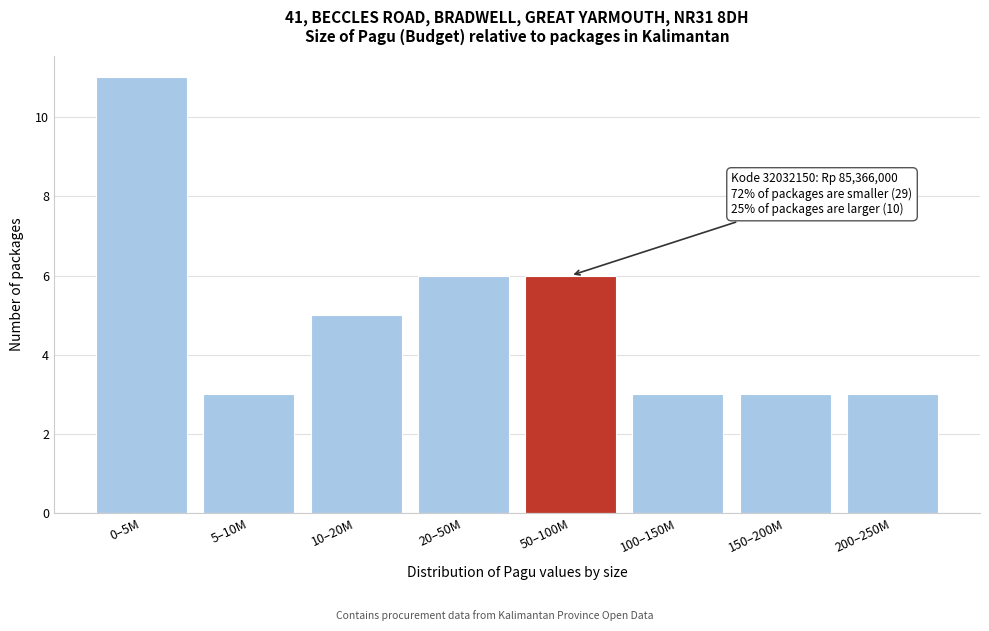

Reading right to left, extract all data points from this chart.

3	3	3	6	6	5	3	11